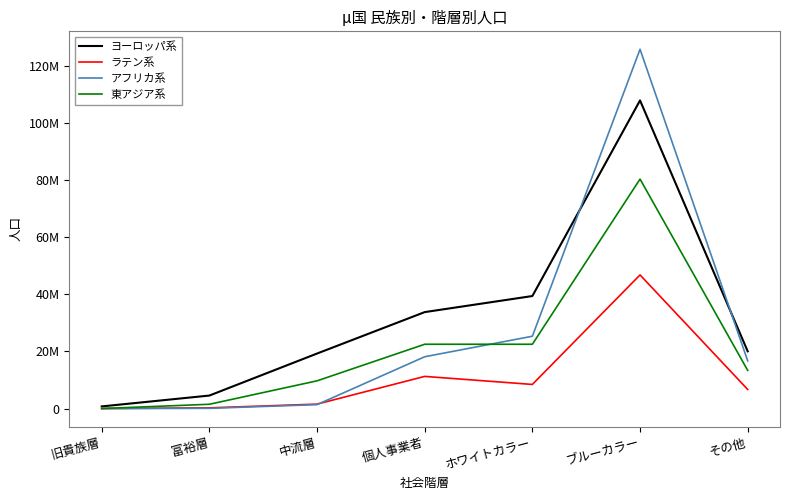

Which category has the highest value in the ヨーロッパ系 series?

ブルーカラー